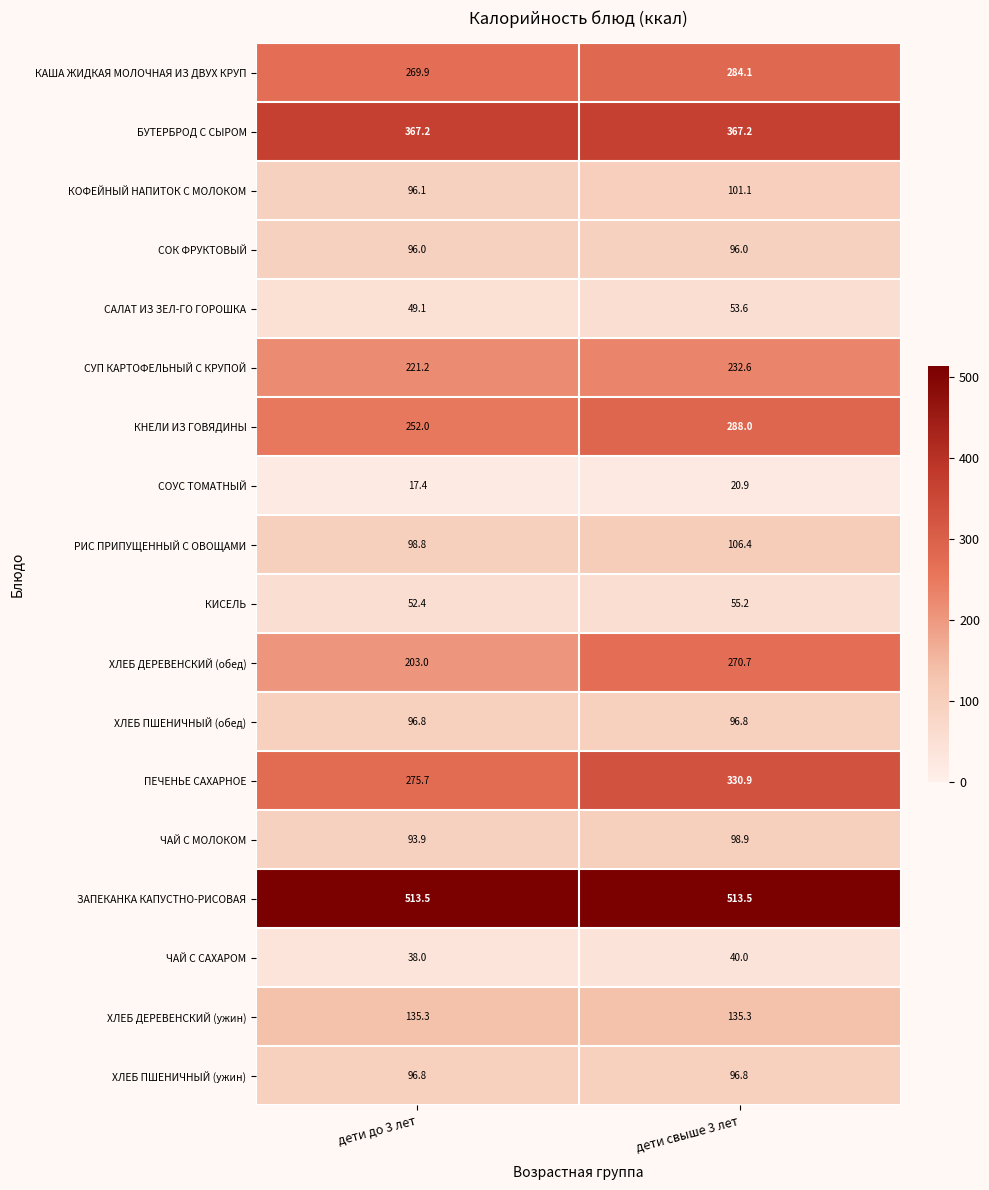

The value of ЧАЙ С САХАРОМ at дети до 3 лет is 38.0. True or false?

True